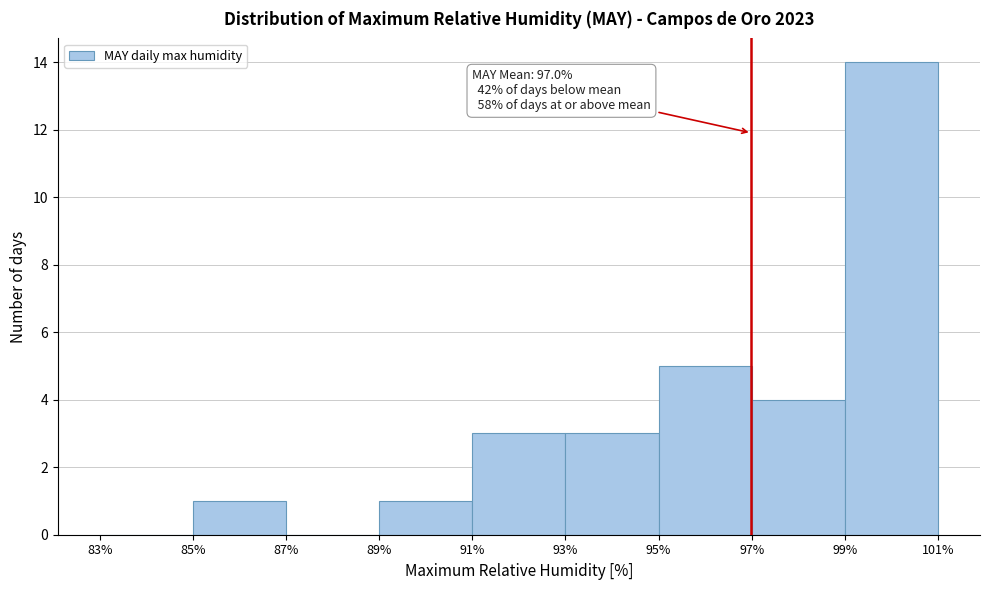

Which range on the x-axis has the tallest bar?

99% to 101%